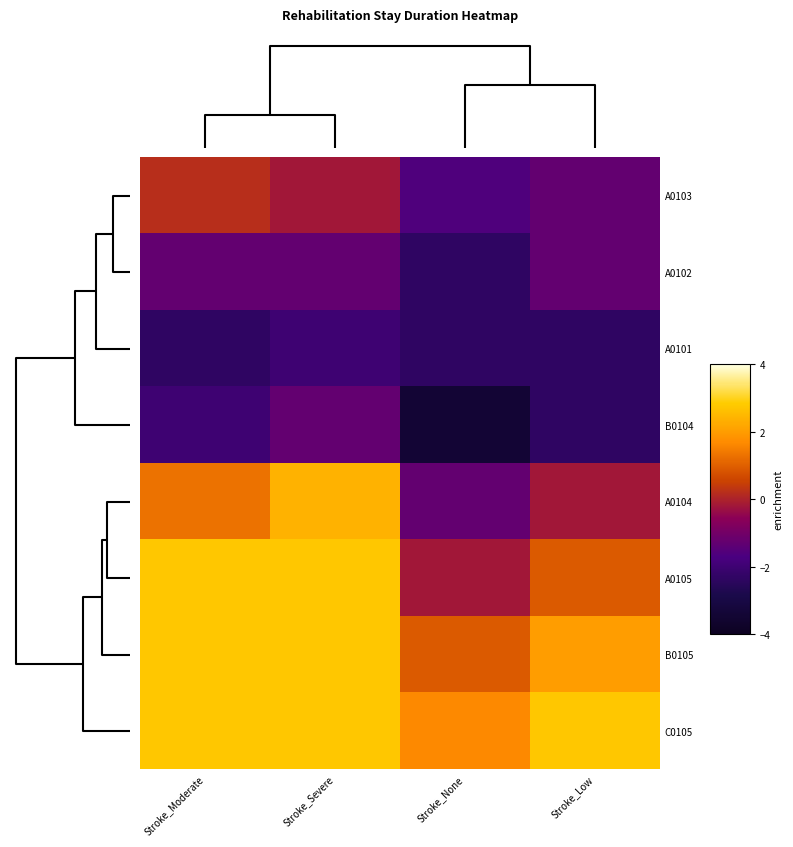

Reading left to right, transcribe all the data shown in this chart.

A0103: Stroke_Moderate=0.2	Stroke_Severe=-0.2	Stroke_None=-1.6	Stroke_Low=-1.3
A0102: Stroke_Moderate=-1.3	Stroke_Severe=-1.3	Stroke_None=-2.3	Stroke_Low=-1.3
A0101: Stroke_Moderate=-2.3	Stroke_Severe=-2.0	Stroke_None=-2.3	Stroke_Low=-2.3
B0104: Stroke_Moderate=-2.0	Stroke_Severe=-1.3	Stroke_None=-3.4	Stroke_Low=-2.3
A0104: Stroke_Moderate=1.3	Stroke_Severe=2.4	Stroke_None=-1.3	Stroke_Low=-0.2
A0105: Stroke_Moderate=2.8	Stroke_Severe=2.8	Stroke_None=-0.2	Stroke_Low=0.9
B0105: Stroke_Moderate=2.8	Stroke_Severe=2.8	Stroke_None=0.9	Stroke_Low=2.0
C0105: Stroke_Moderate=2.8	Stroke_Severe=2.8	Stroke_None=1.7	Stroke_Low=2.8